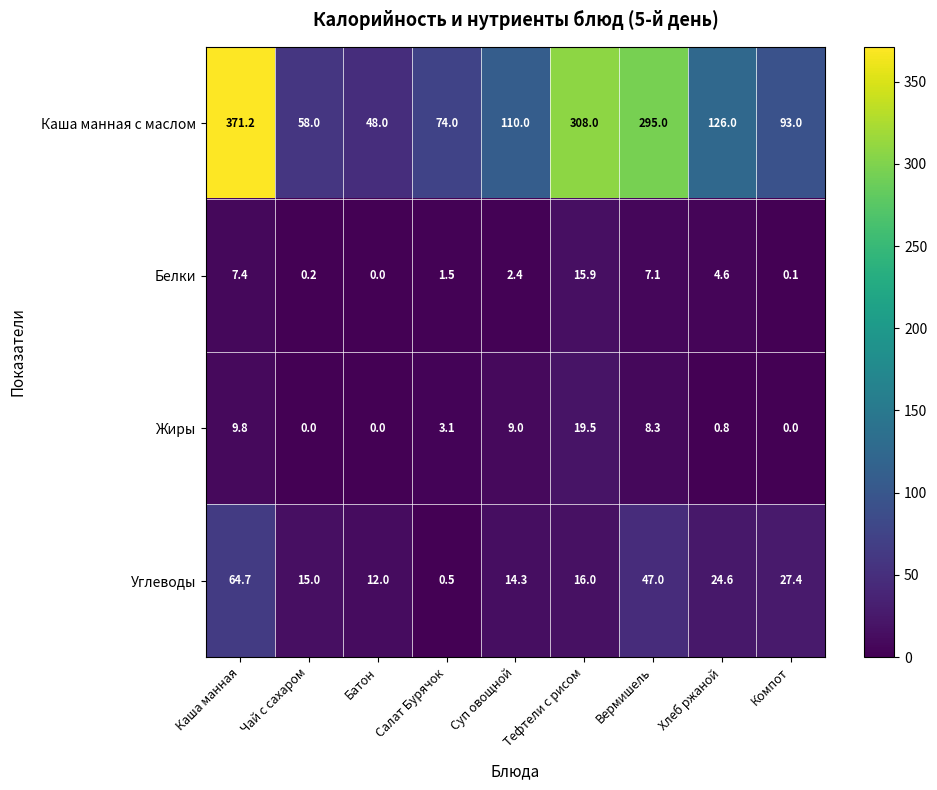

Is it true that Каша манная с маслом equals 16.0 at Батон?

False